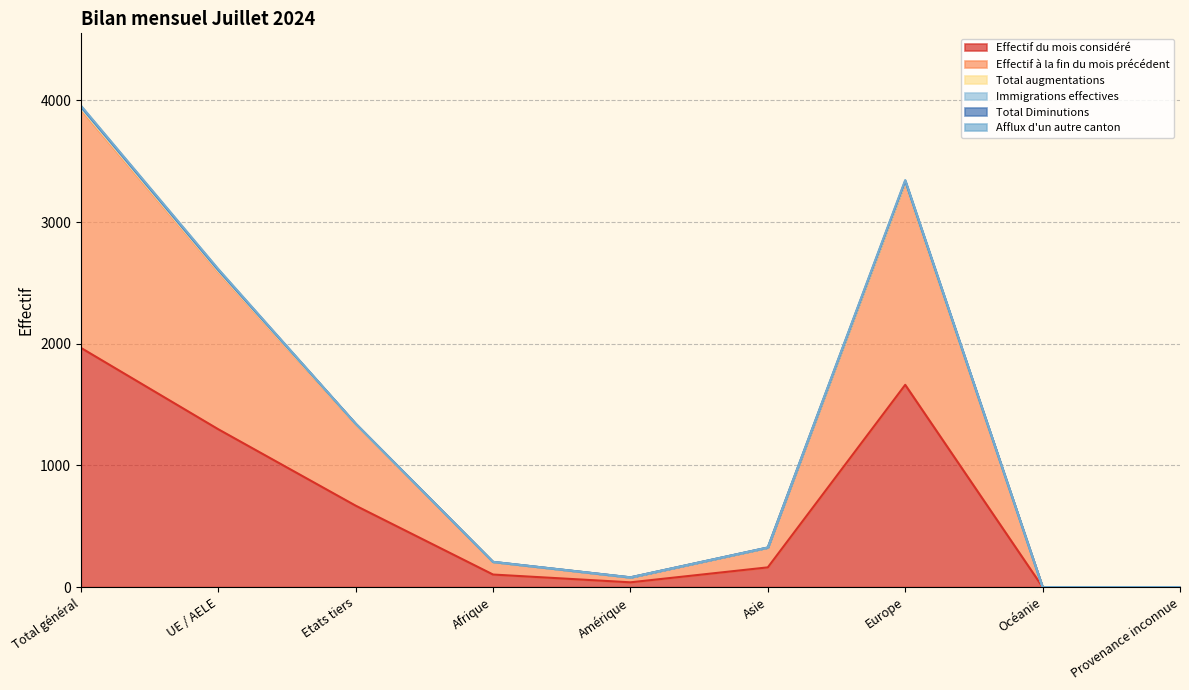

What is the label of the 3rd point from the left?

Etats tiers